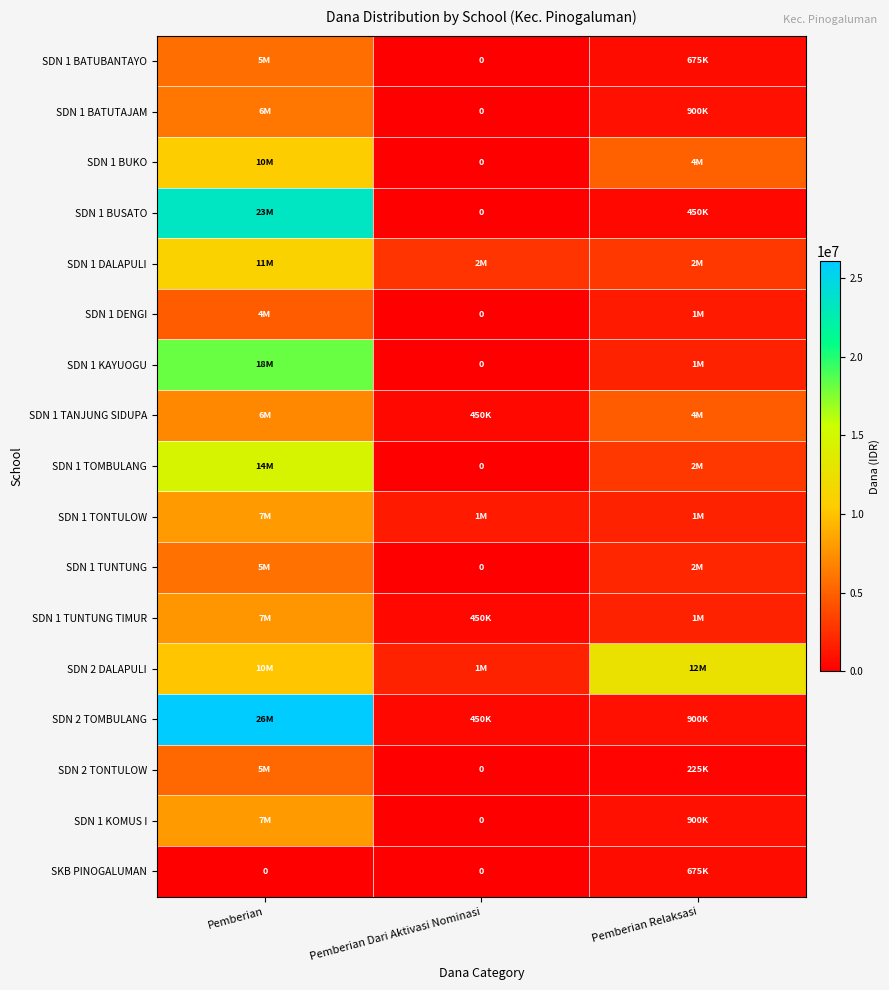

The value of SDN 2 TONTULOW at Pemberian is 7148100. True or false?

False